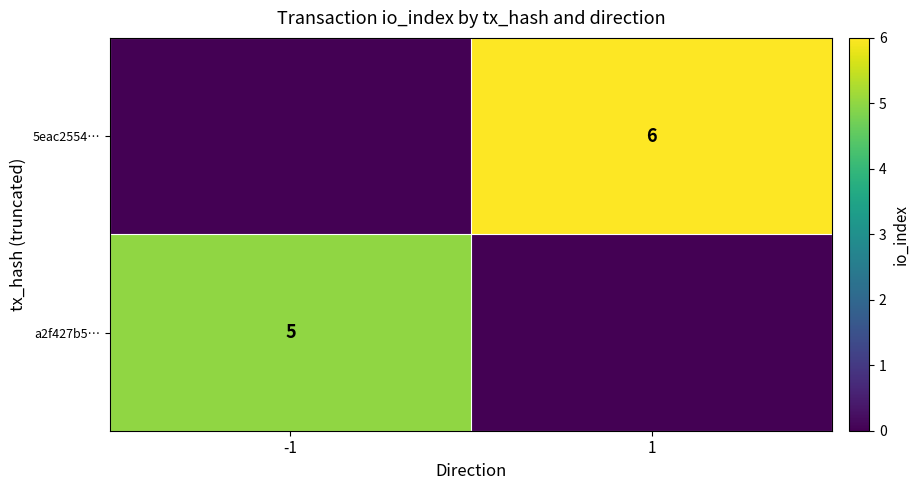

Is it true that 5eac2554… equals 9 at 1?

False